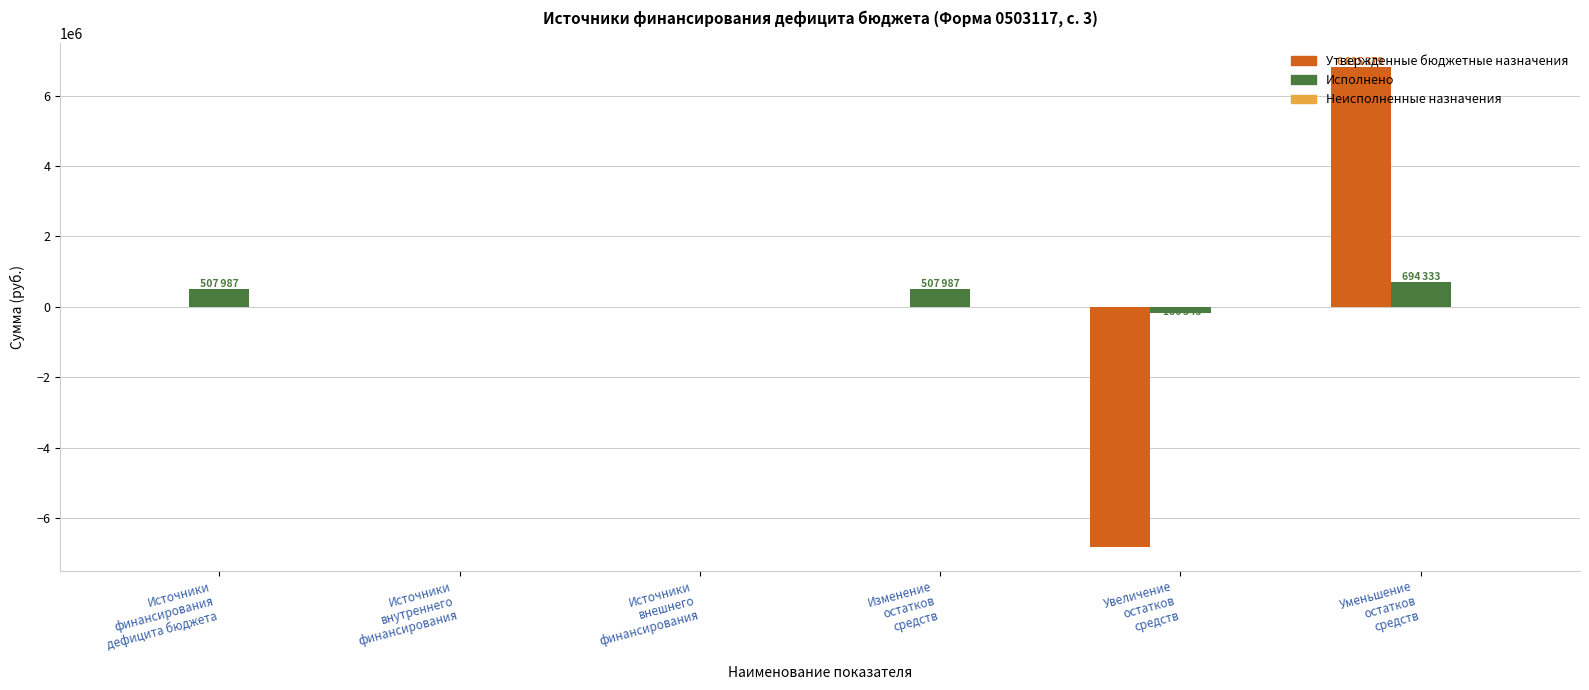

How many groups of bars are there?

6